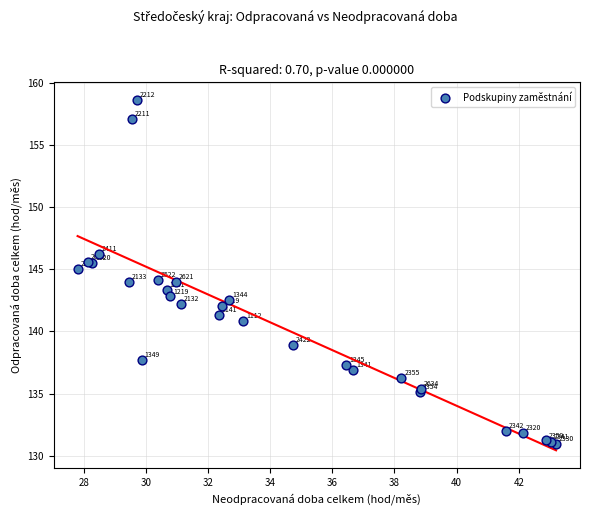

What Y value in the scatter plot is closest to 144?

144.0